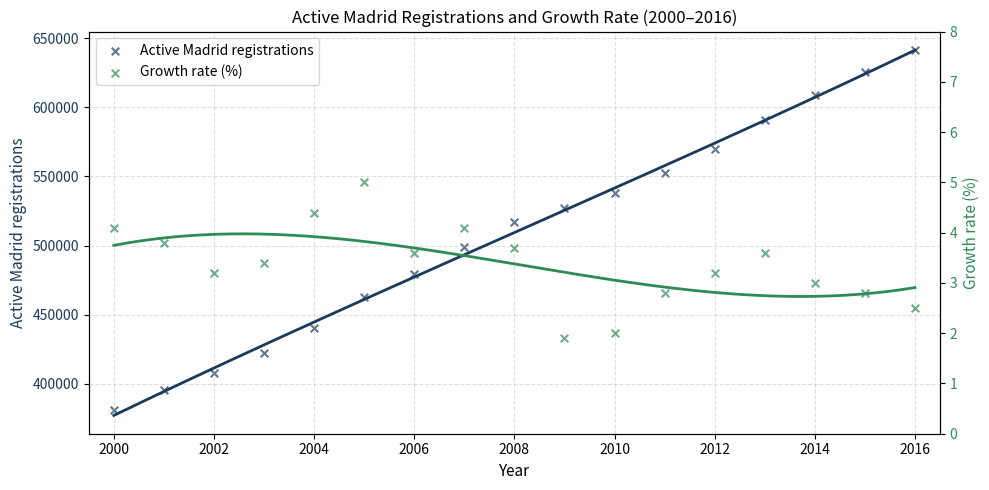

Which series has the largest Y range (max minus min)?

Active Madrid registrations